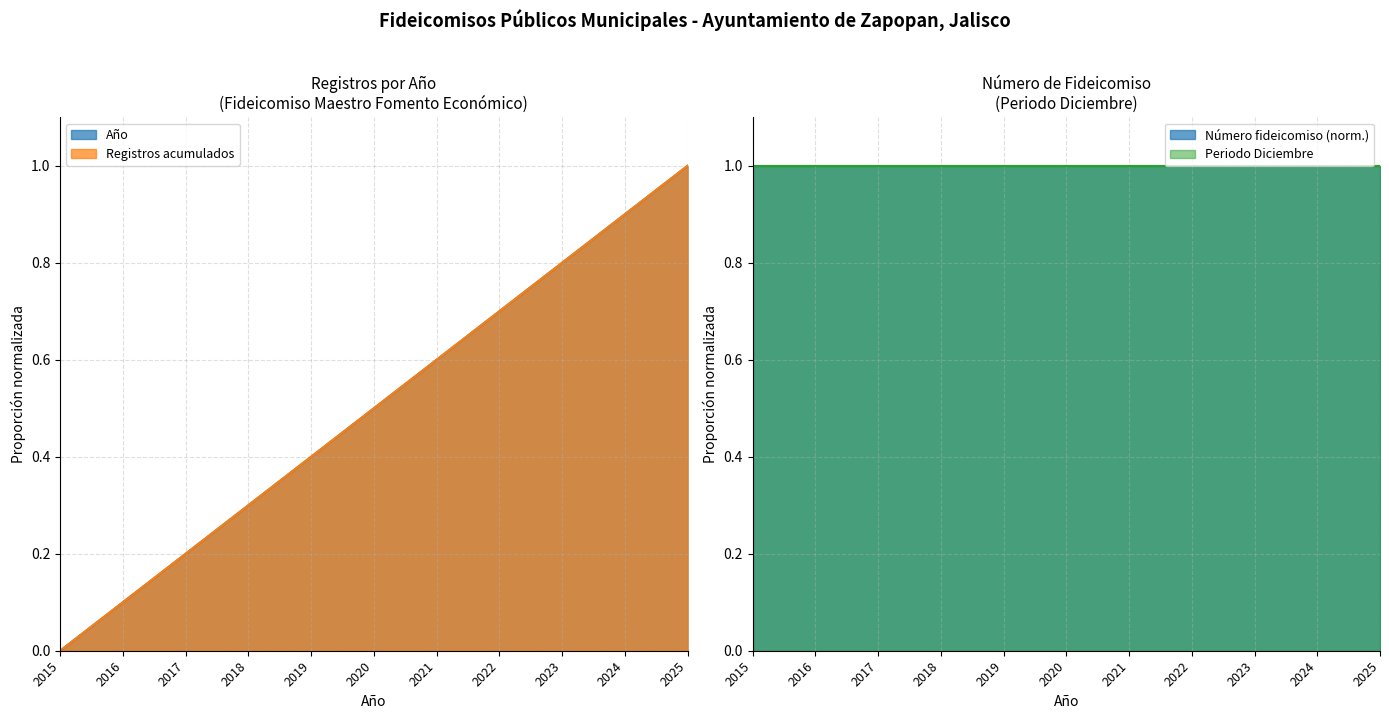

What is the value of the Año point at the 6th from the left?

0.5